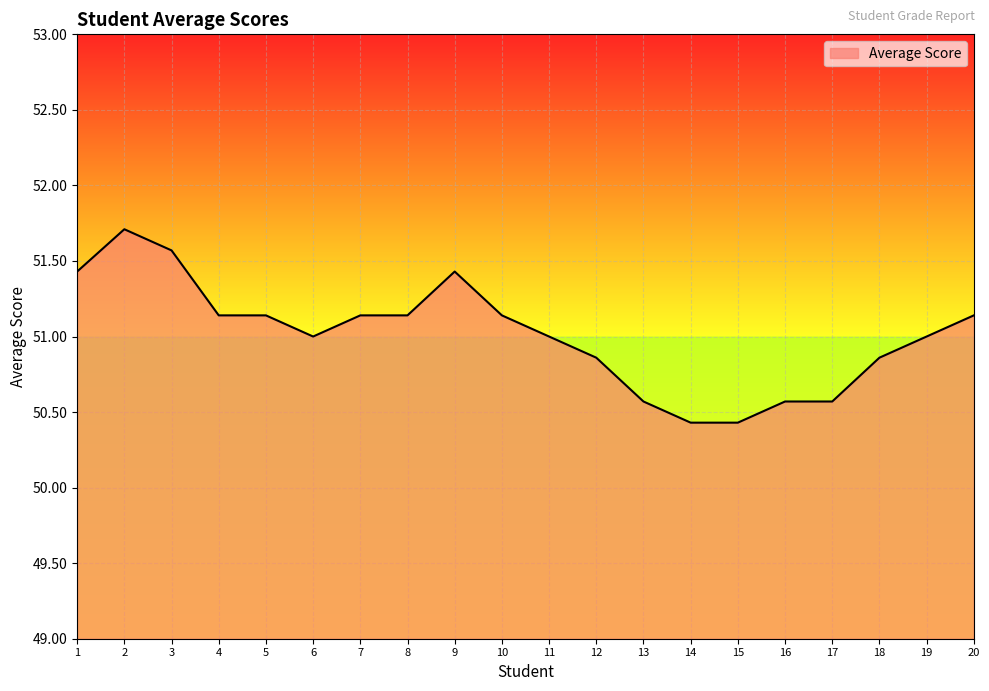

What is the maximum value shown in the chart?

51.7